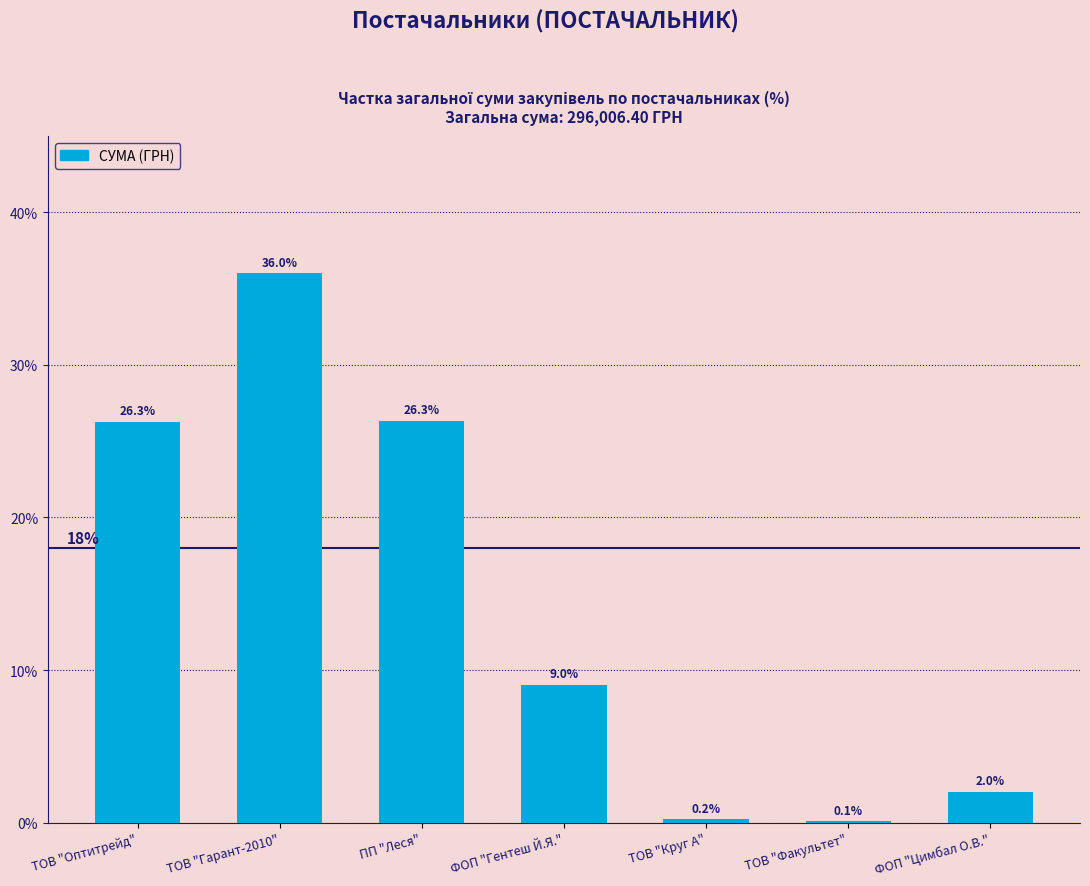

Read the value at ФОП "Гентеш Й.Я.".

9.0